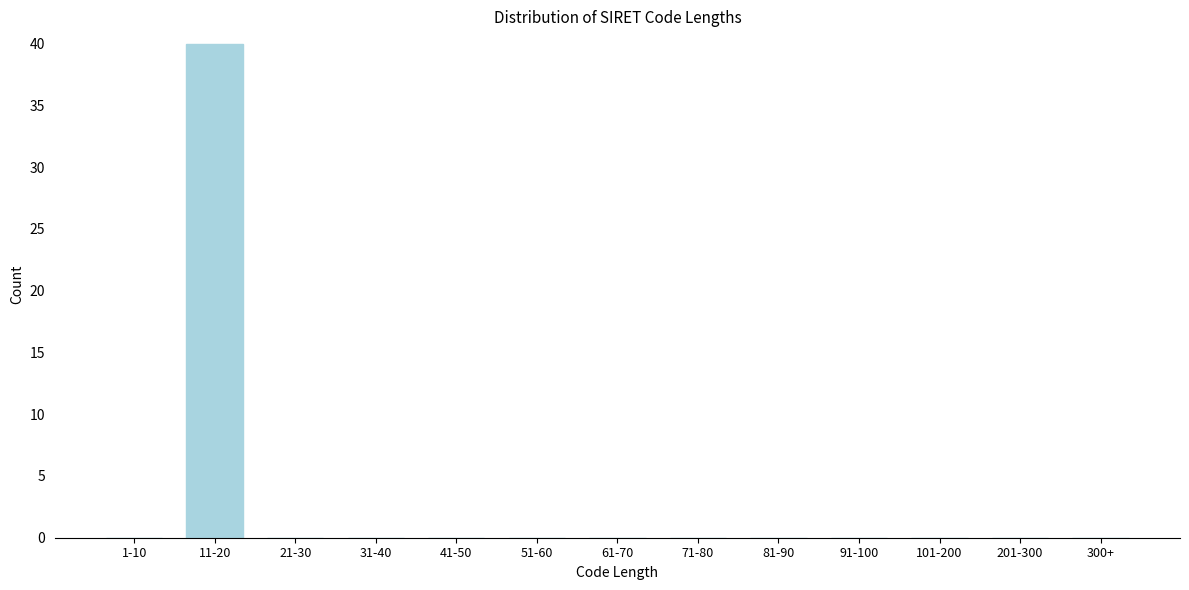

Reading left to right, extract all data points from this chart.

1-10=0	11-20=40	21-30=0	31-40=0	41-50=0	51-60=0	61-70=0	71-80=0	81-90=0	91-100=0	101-200=0	201-300=0	300+=0